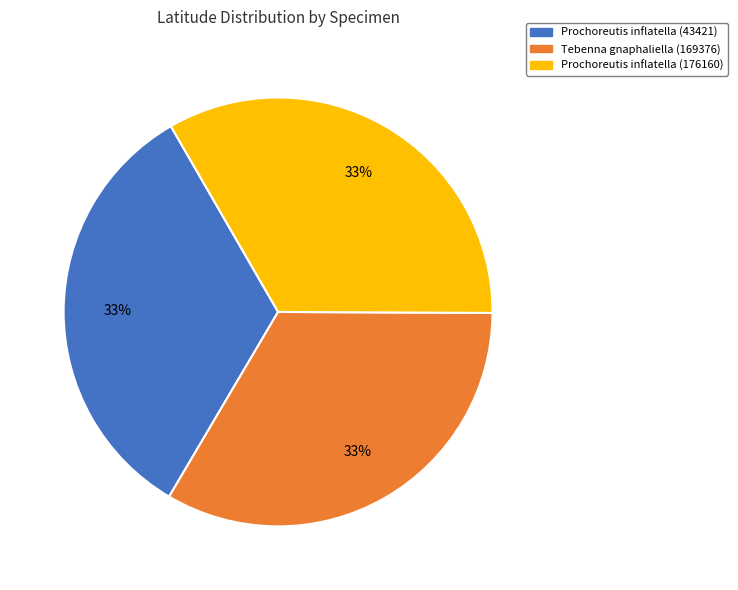

To the nearest percent, what percentage of the pie is Prochoreutis inflatella (176160)?

33%